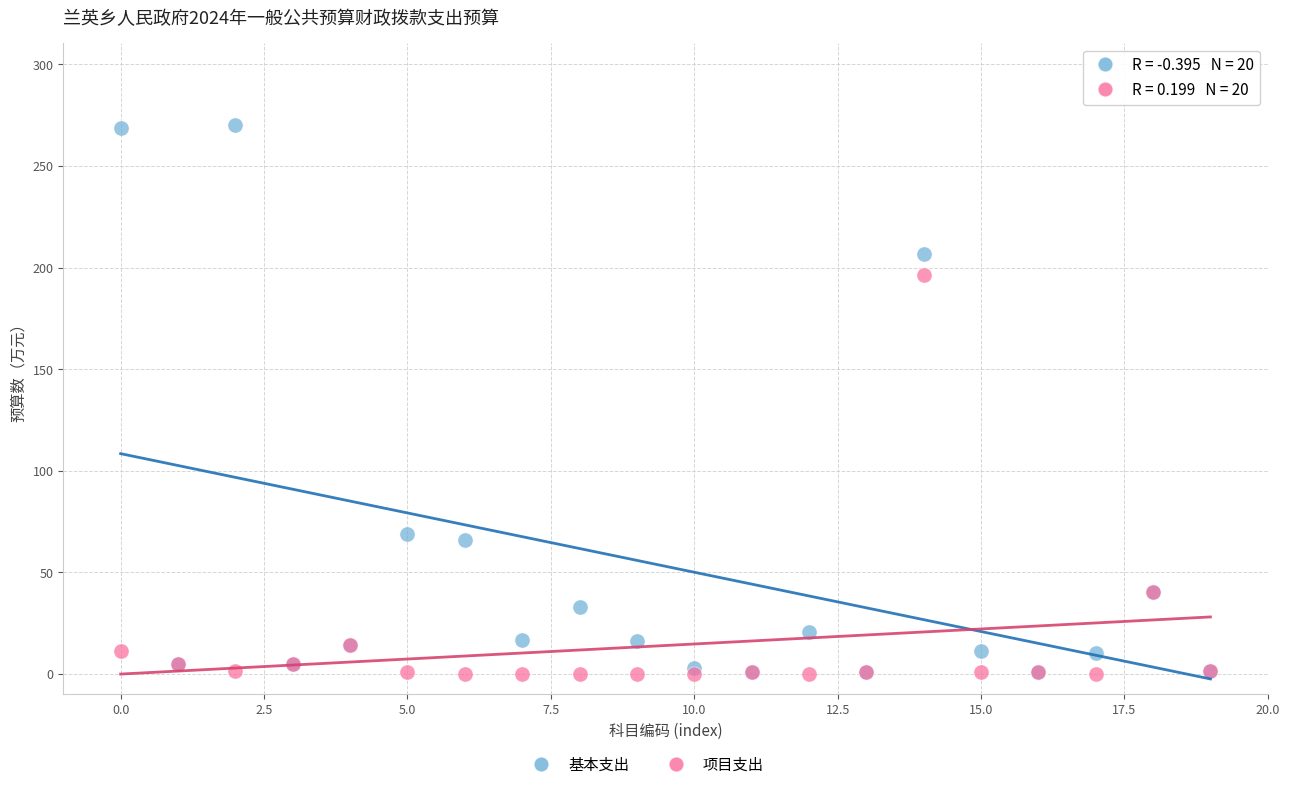

In the 基本支出 series, what Y value is closest to 135?

68.8